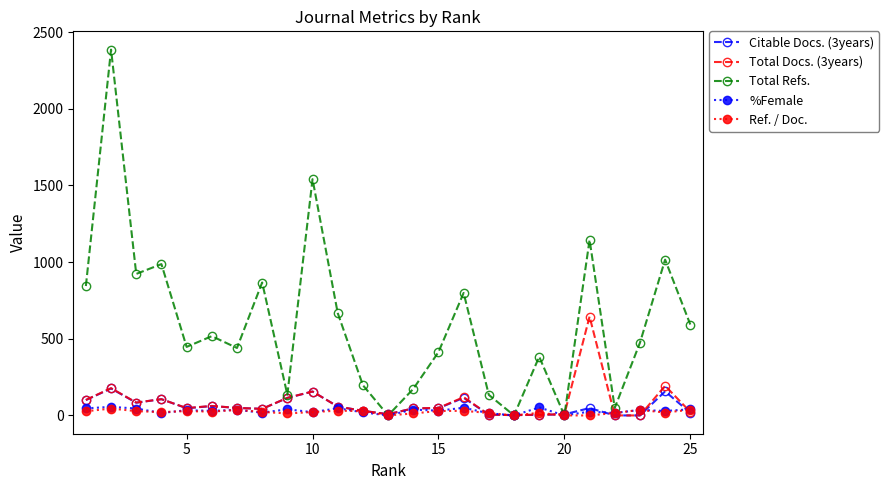

Which series has the largest range (max minus min)?

Total Refs.